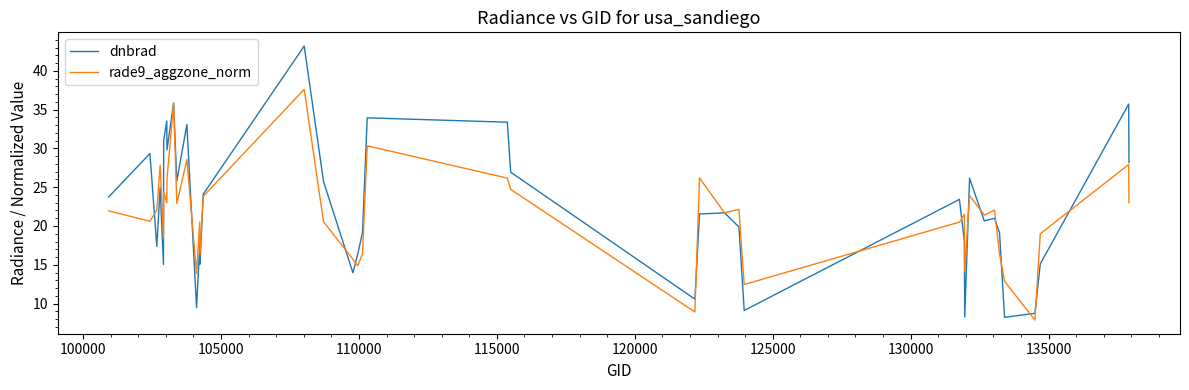

What is the lowest value of the dnbrad series?

8.2